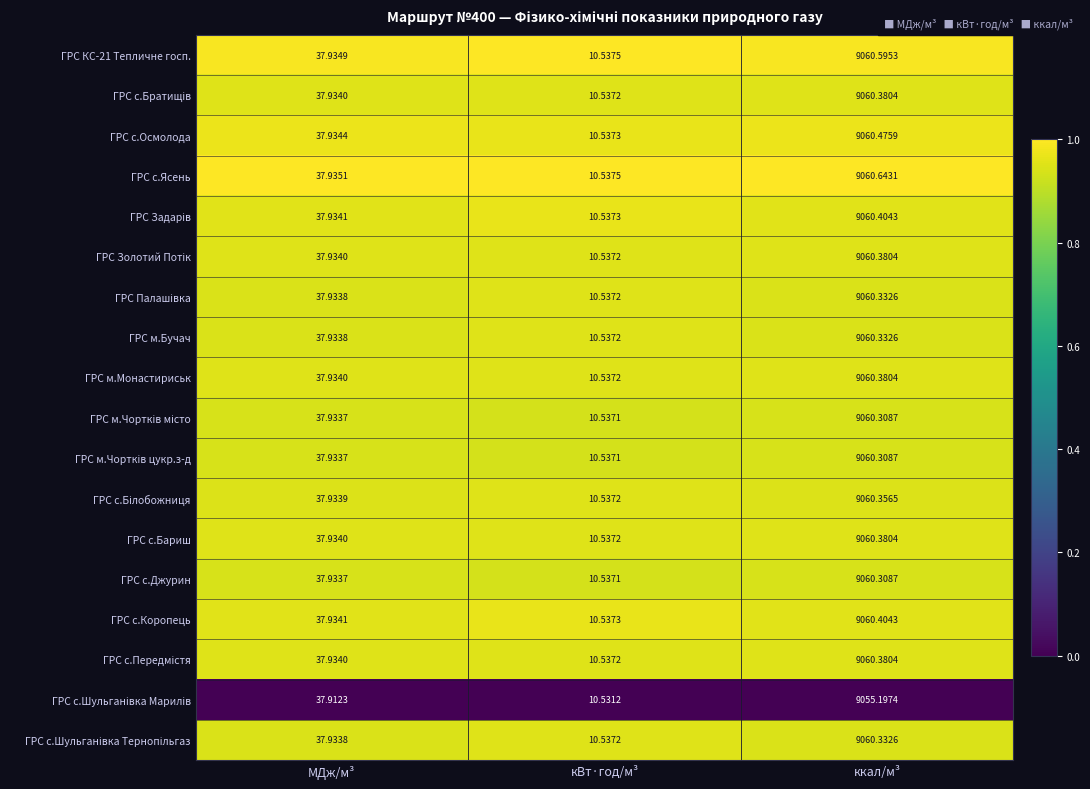

Which category has the lowest value across all series?

кВт·год/м³